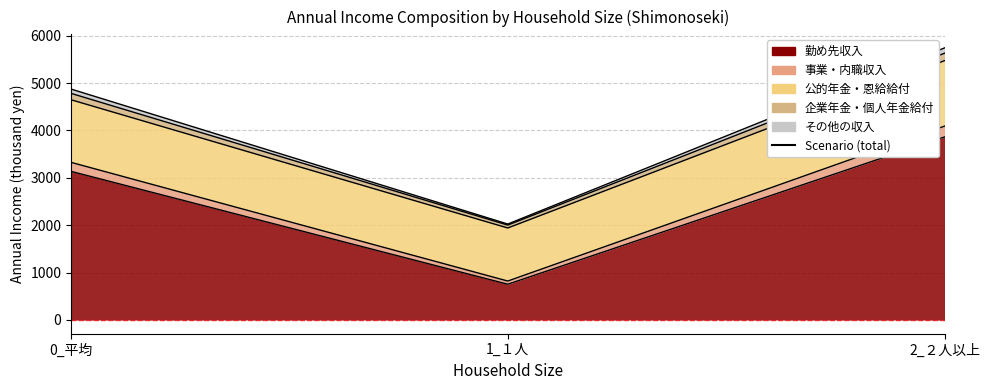

What are all the series names shown in the legend?

勤め先収入, 事業・内職収入, 公的年金・恩給給付, 企業年金・個人年金給付, その他の収入